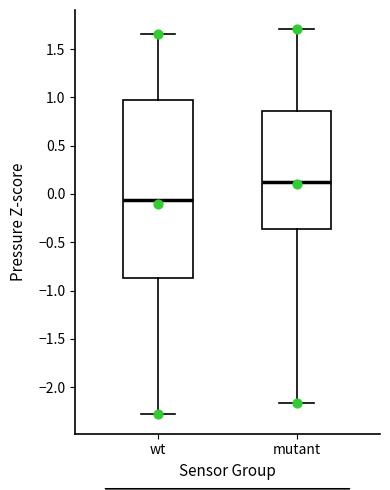

Comparing the boxes themselves (not the whiskers), which one is the tallest?

wt